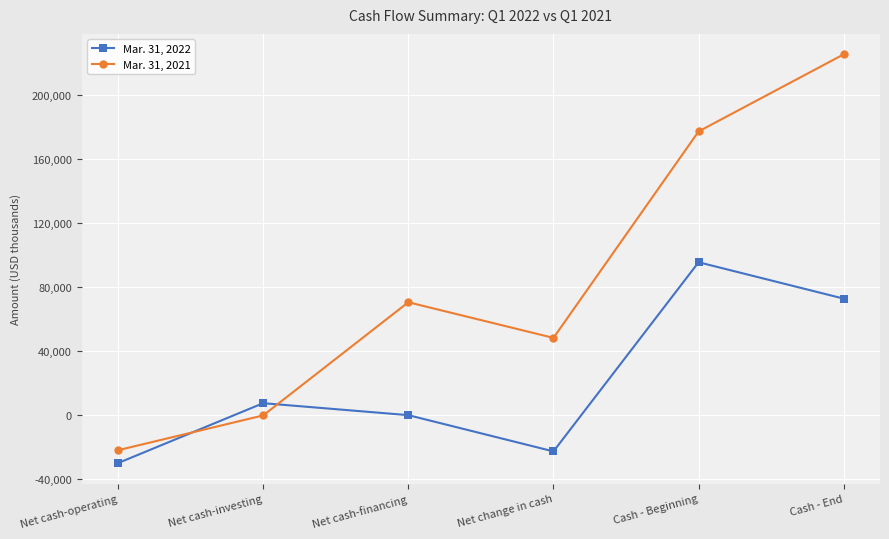

Is it true that Mar. 31, 2022 equals 153062 at Cash - Beginning?

False